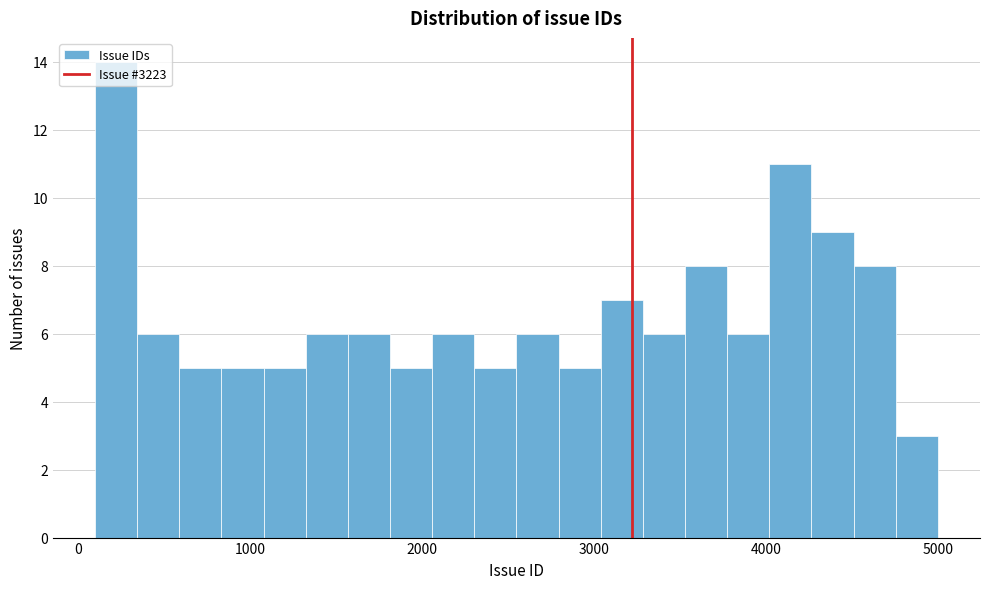

Read against the x-axis, roughly where is the centre of the tallest bar?

200